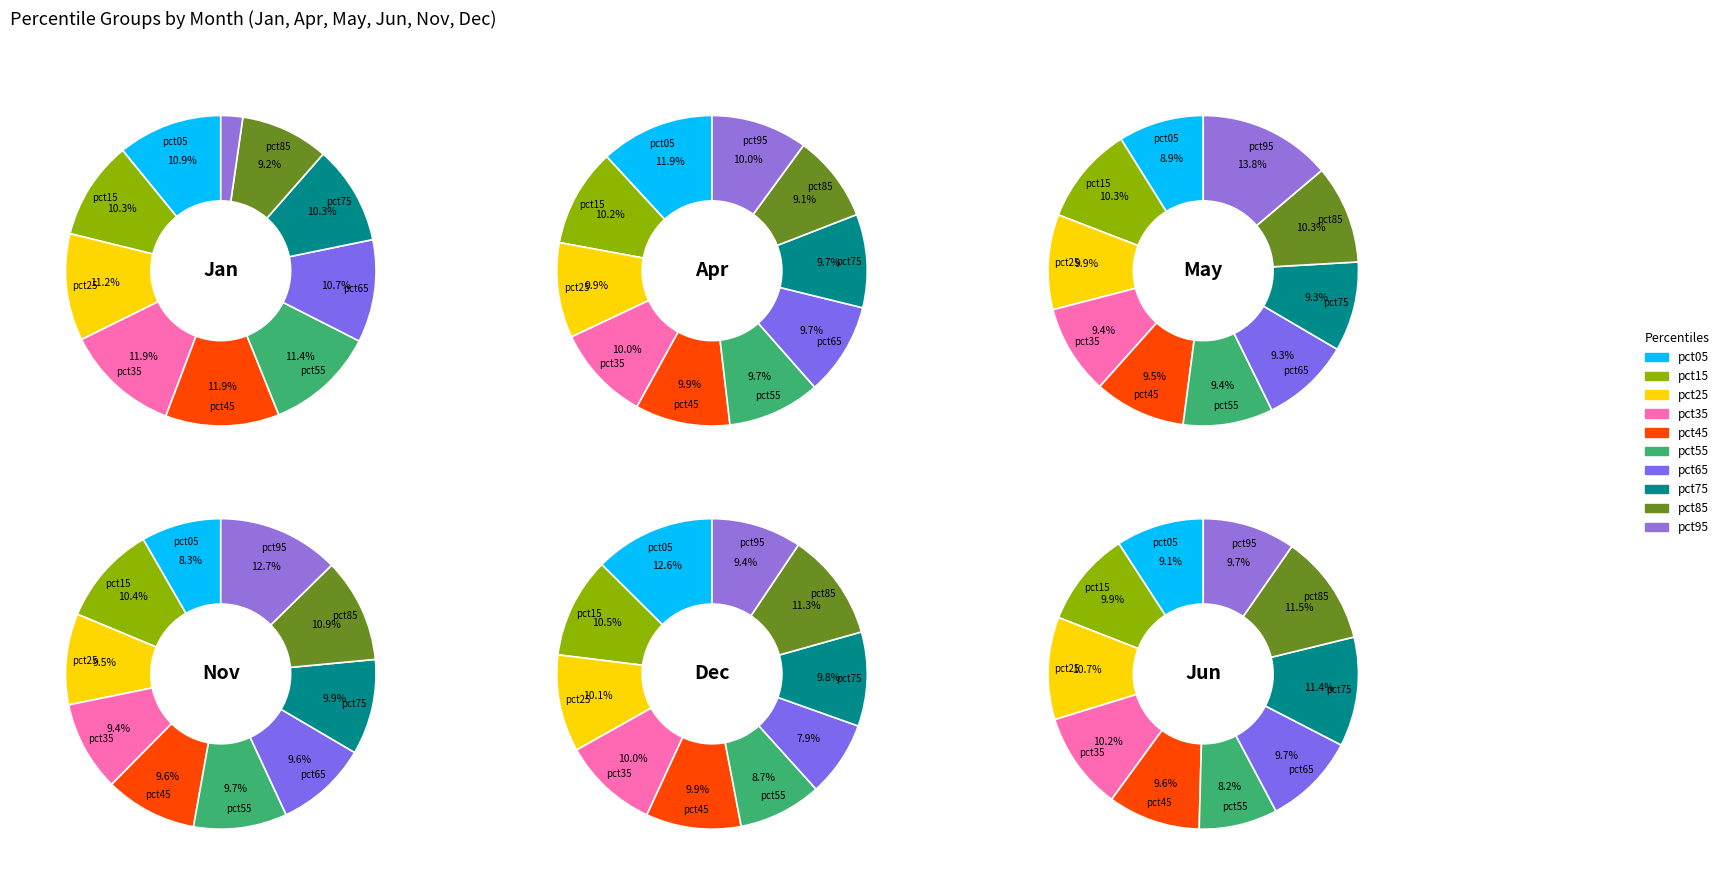

How many slices are in this pie chart?

10